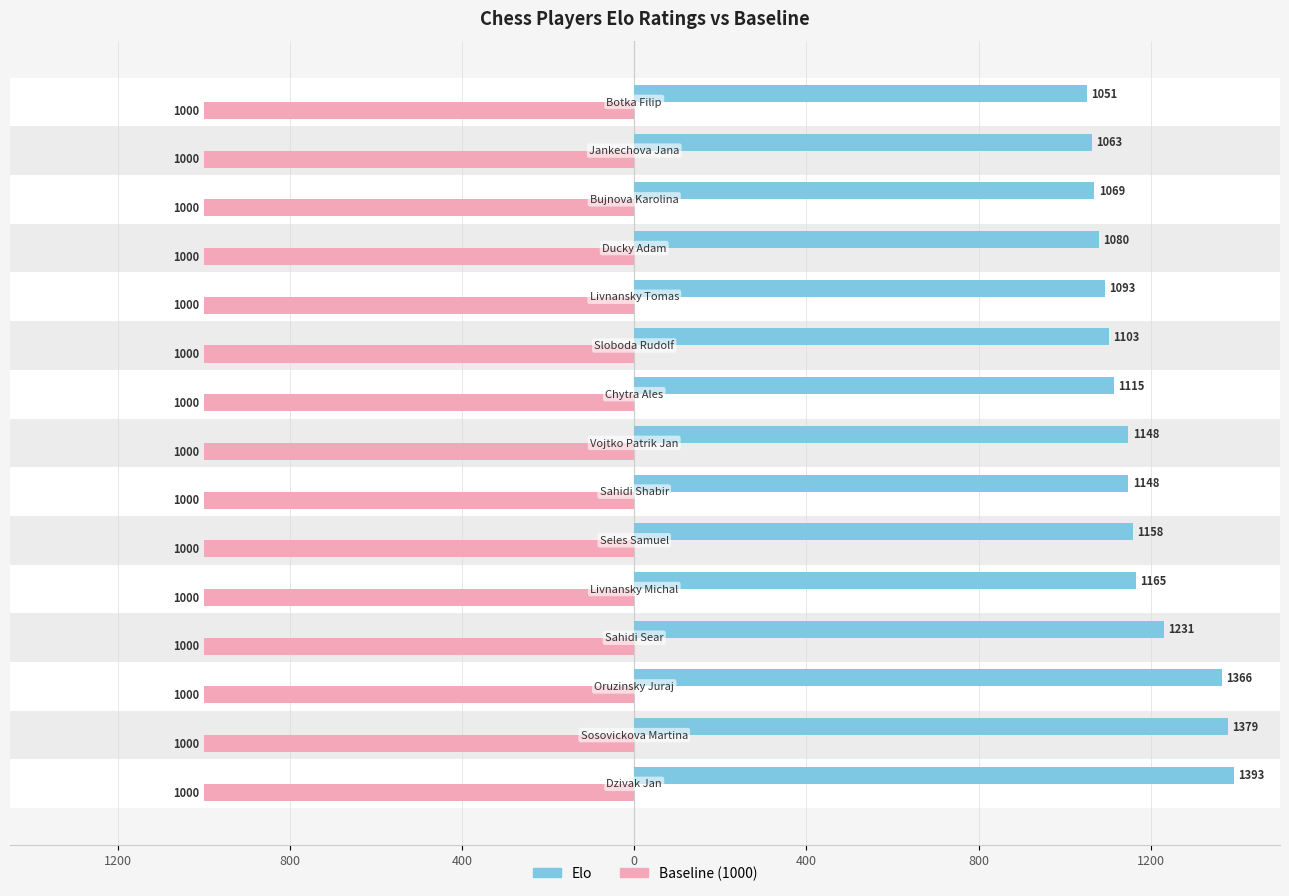

Rank the series by their average value, from highest to lowest.

Elo, Baseline (1000)